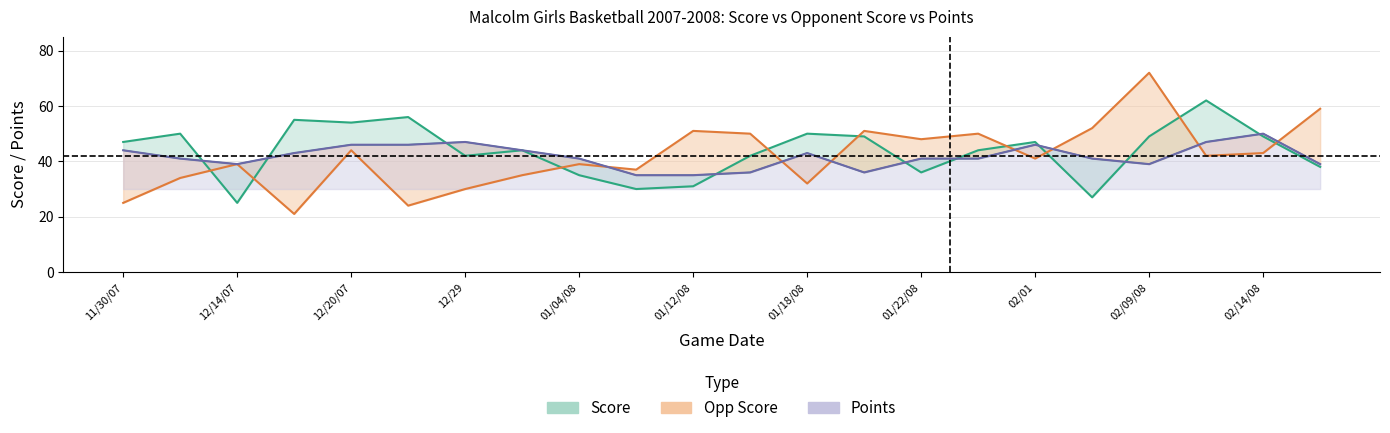

At how many categories does at least one series exceed 43?

19